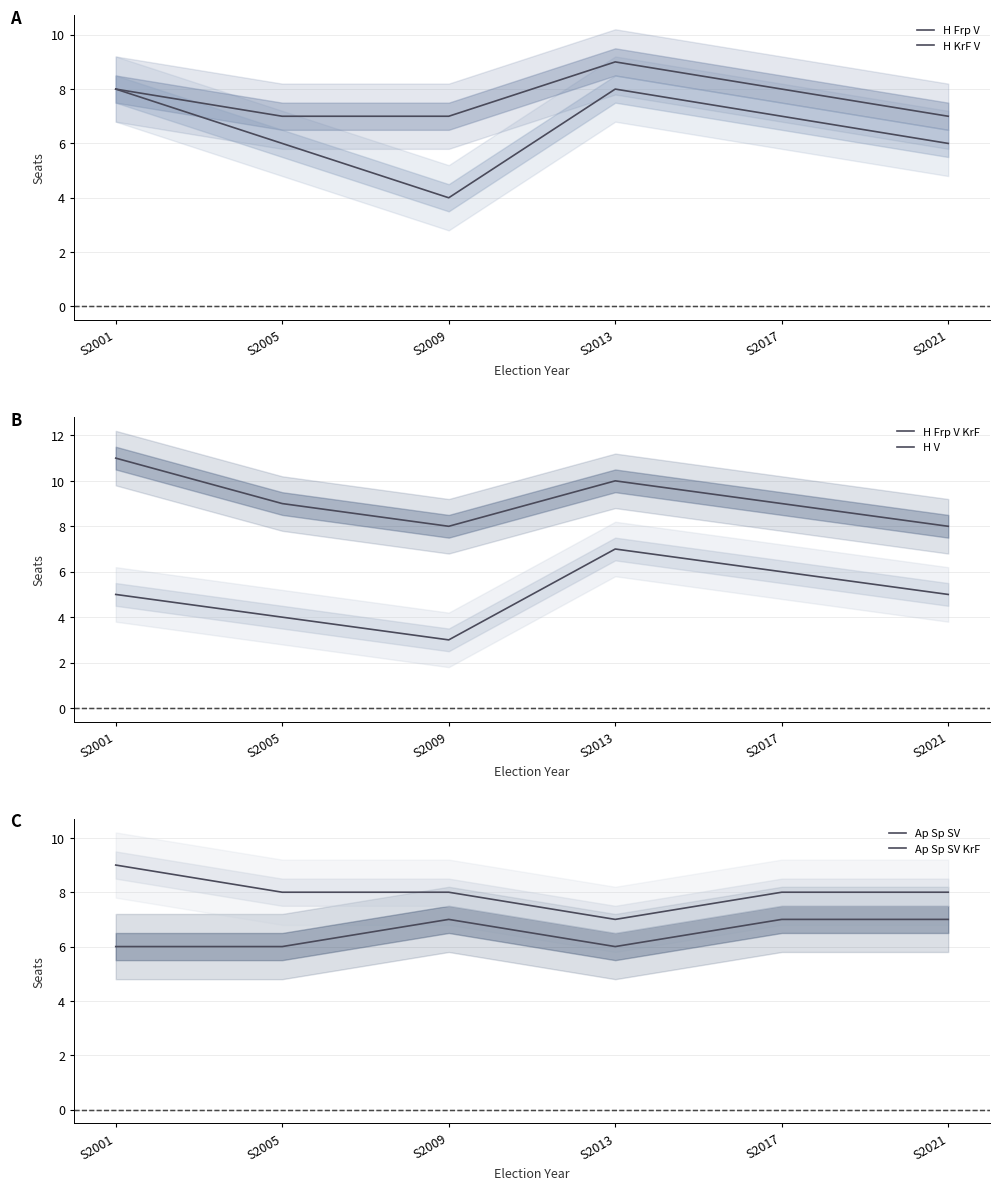

Reading left to right, list all the values displayed in this chart.

H Frp V: 8	7	7	9	8	7
H KrF V: 8	6	4	8	7	6
H Frp V KrF: 11	9	8	10	9	8
H V: 5	4	3	7	6	5
Ap Sp SV: 6	6	7	6	7	7
Ap Sp SV KrF: 9	8	8	7	8	8